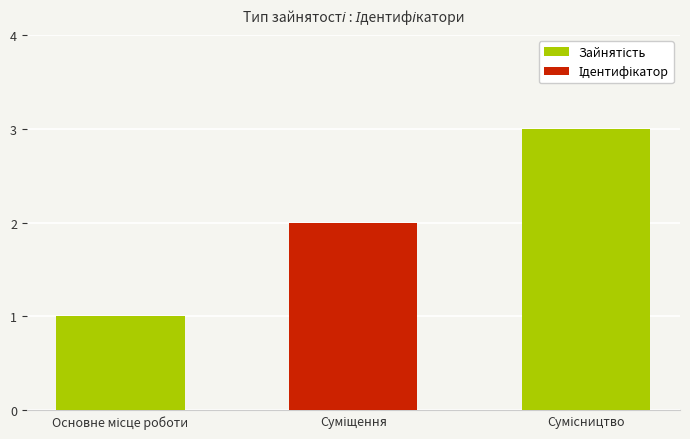

What is the sum of all values?

6